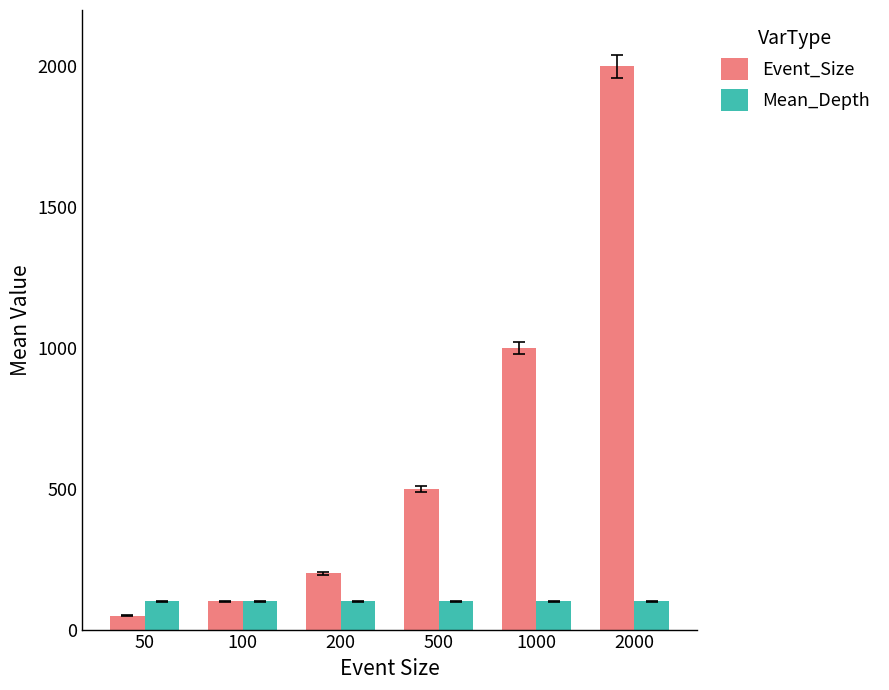

The Mean_Depth series shows 100 at 100. True or false?

True